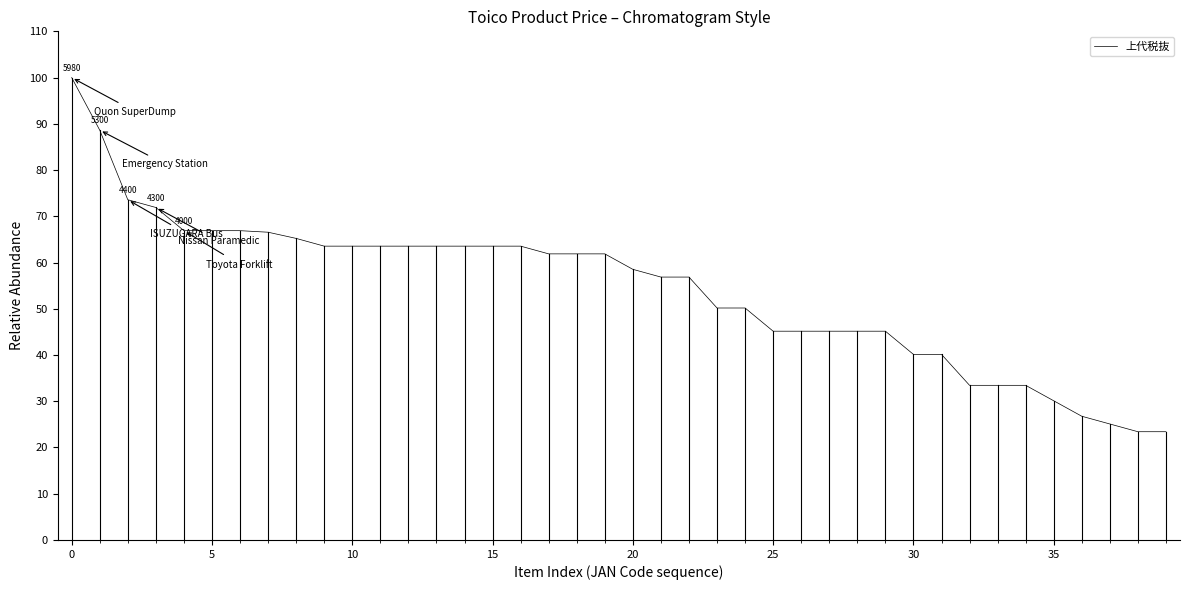

How many distinct data groups are displayed?

1